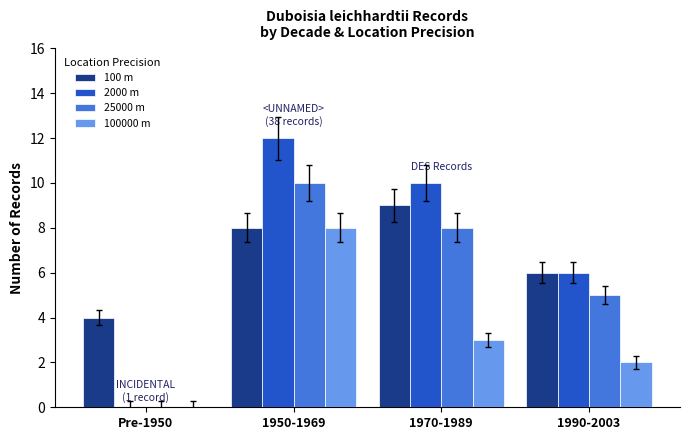

The 100000 m series shows 1 at 1990-2003. True or false?

False